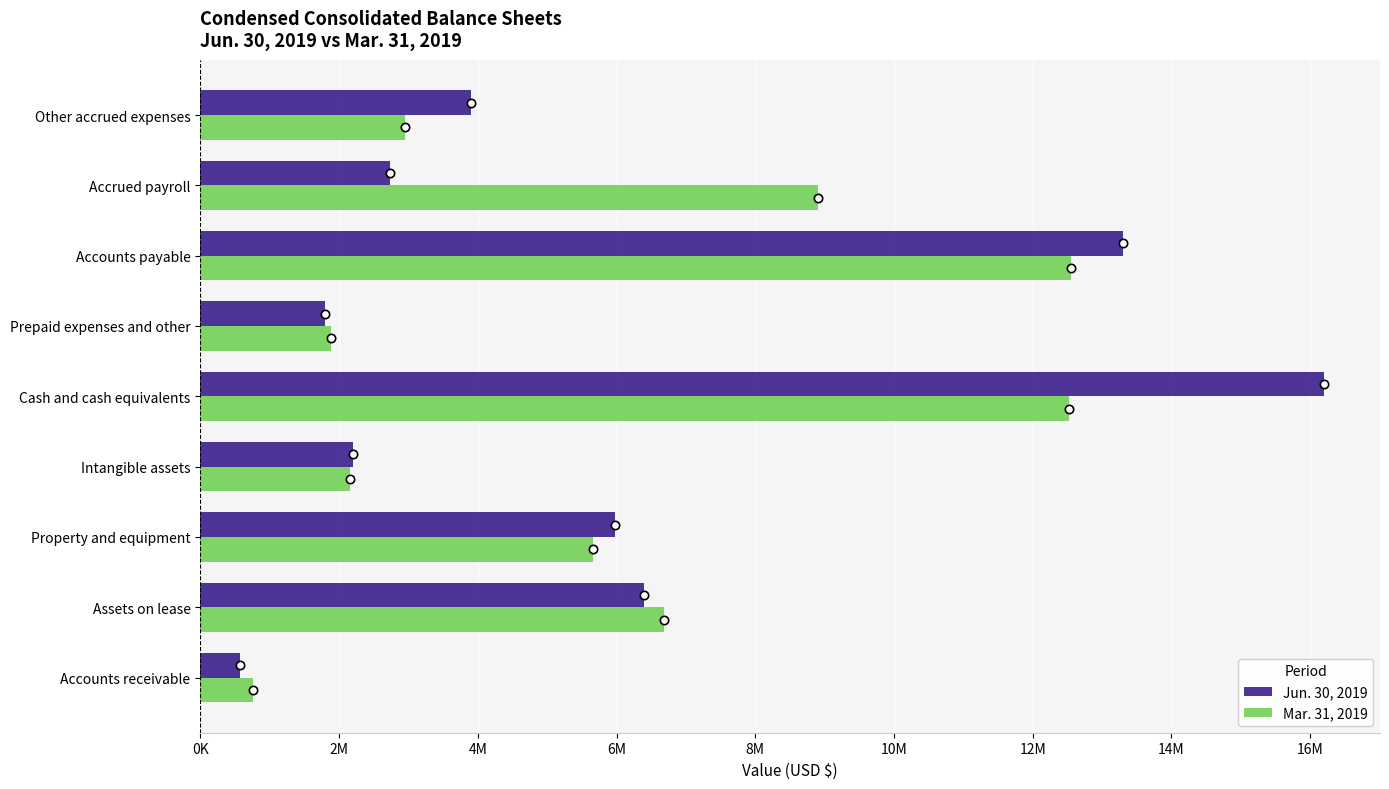

What are all the series names shown in the legend?

Jun. 30, 2019, Mar. 31, 2019